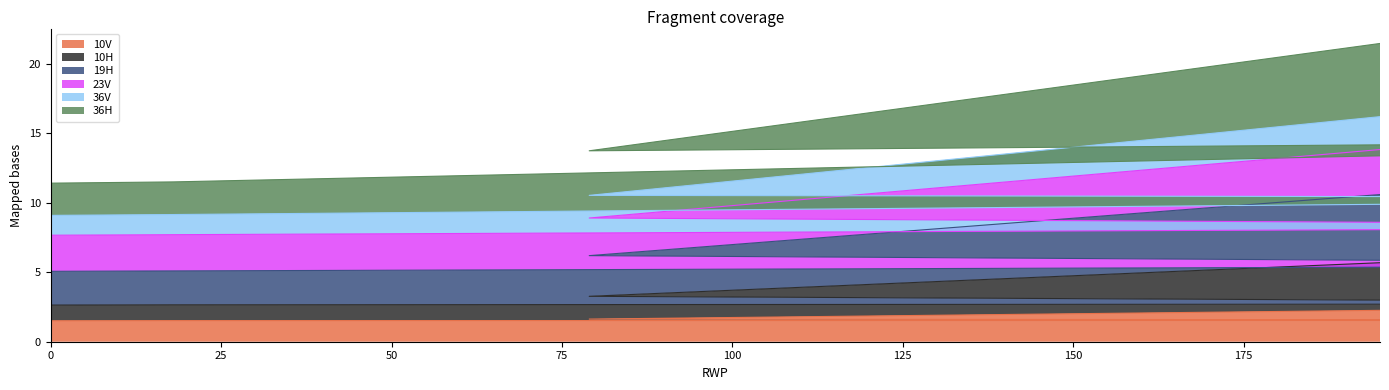

Count the number of categories in the chart.

5